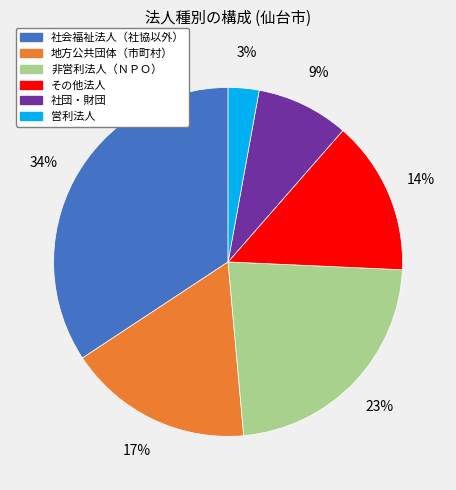

How many segments does this pie chart have?

6